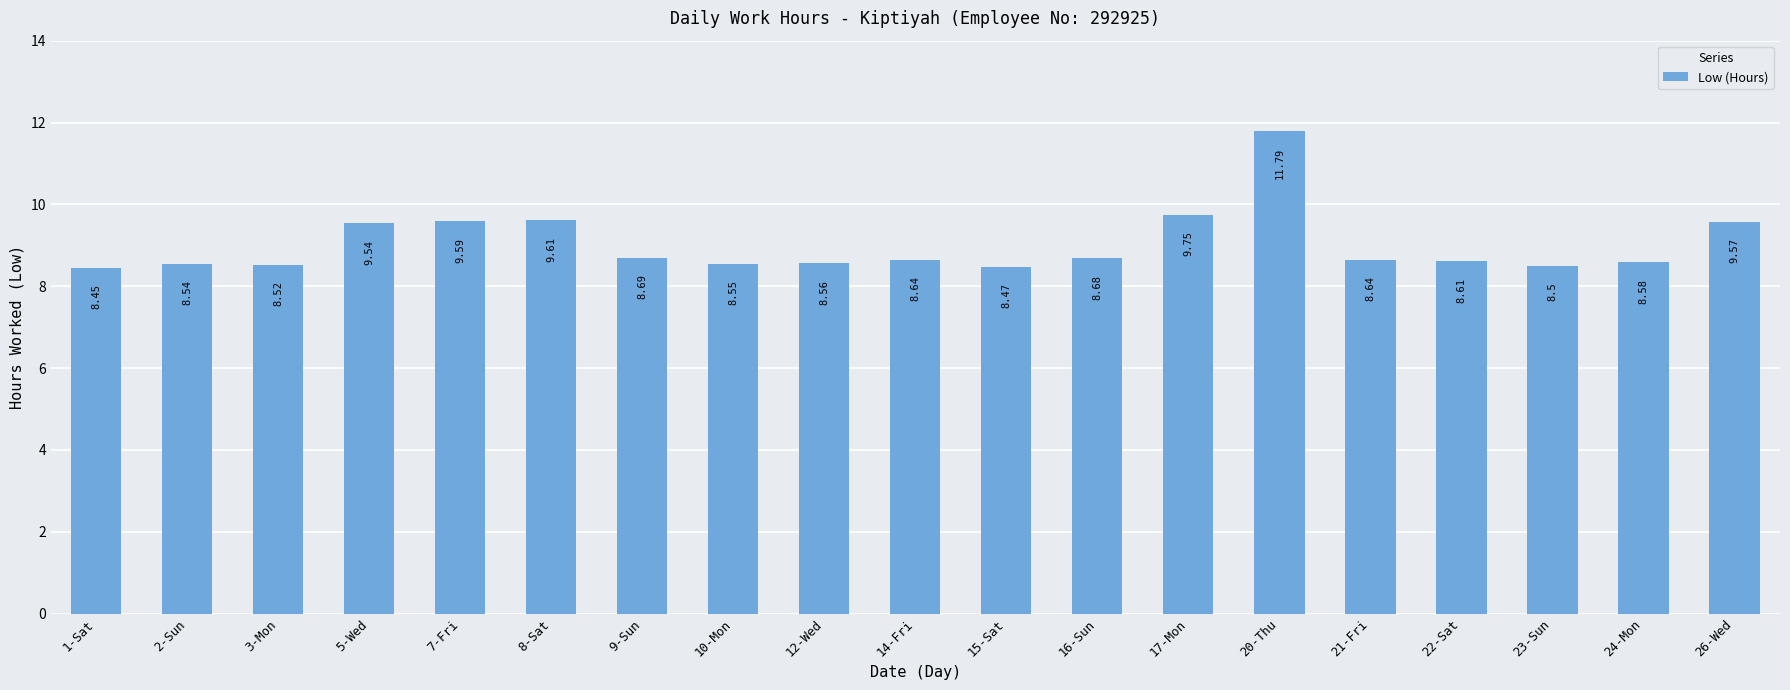

What is the average value?

9.0